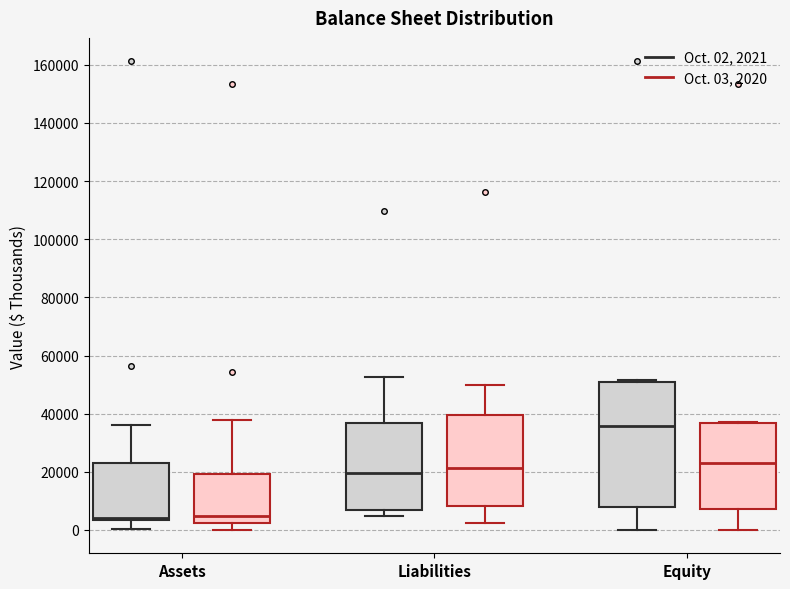

Where does the upper whisker of the box for Liabilities (Oct. 02, 2021) end on the y-axis? The values are not printed on the chart, so give them approximately, as read against the axis.

52000